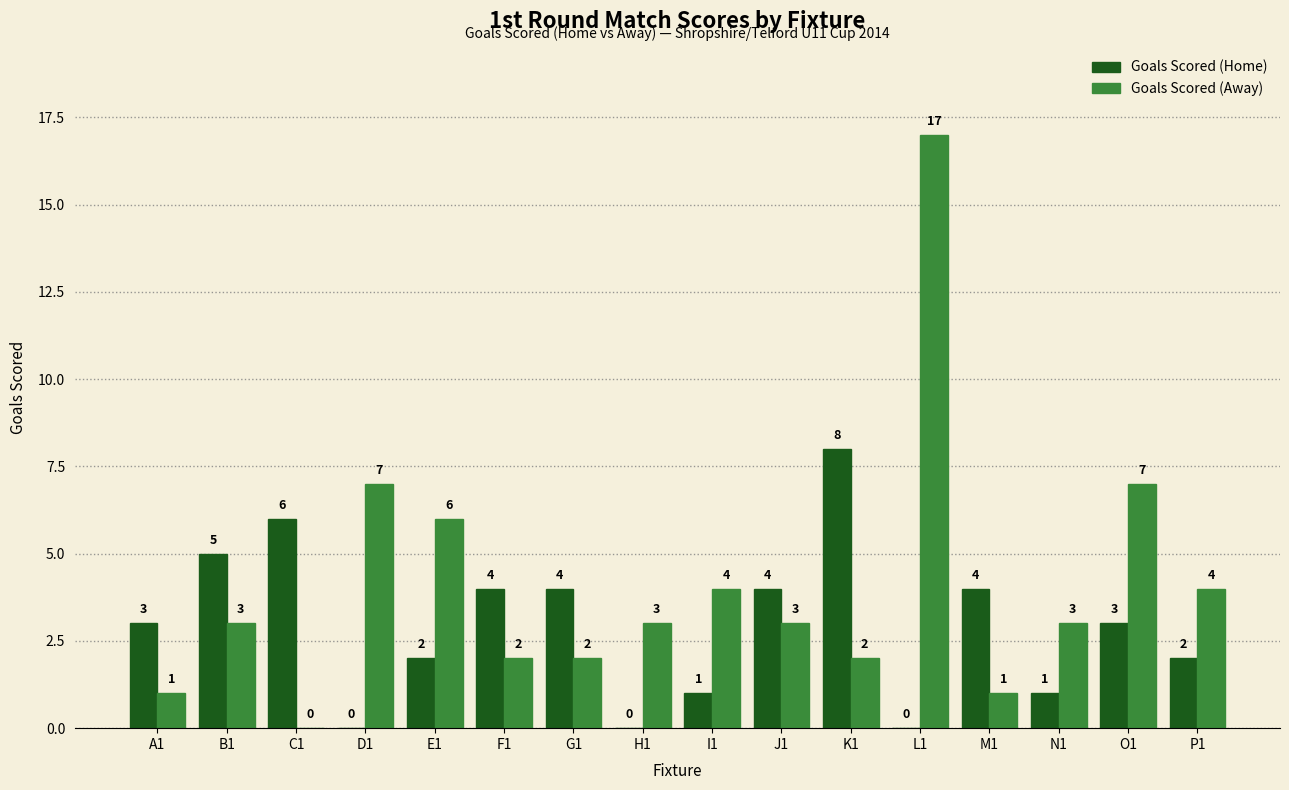

How many data points does each series have?

16